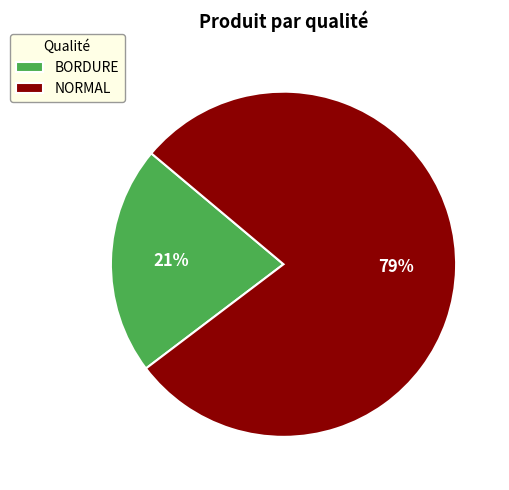

Between BORDURE and NORMAL, which is larger?

NORMAL